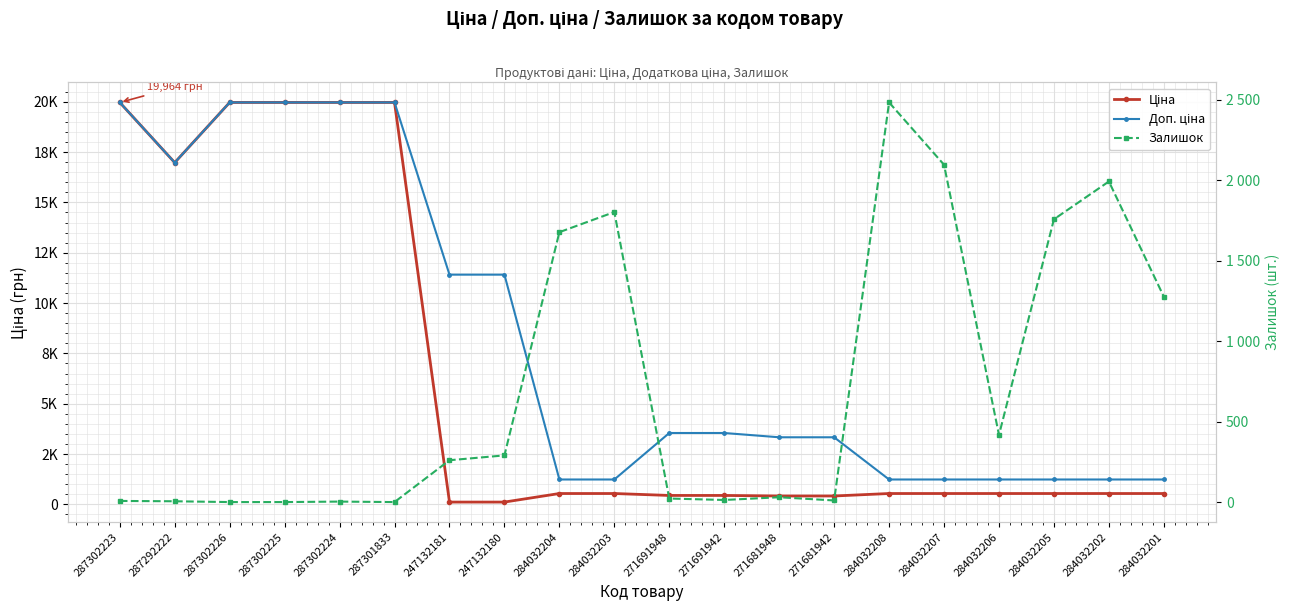

At which label does Залишок first exceed 260?

247132180